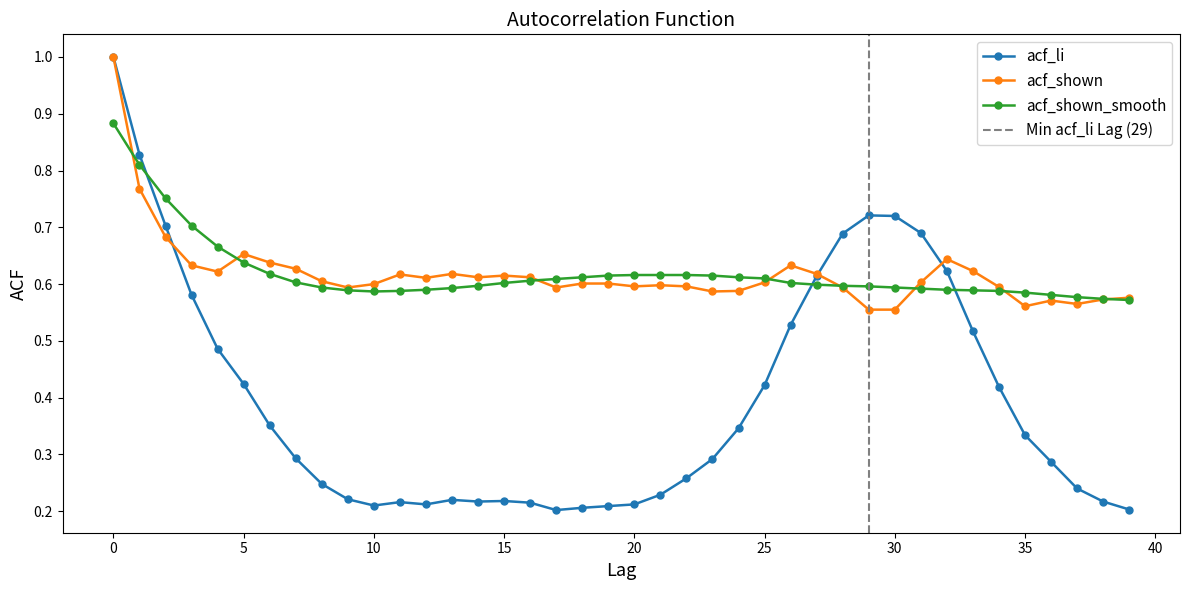

How many lines are shown in the chart?

3